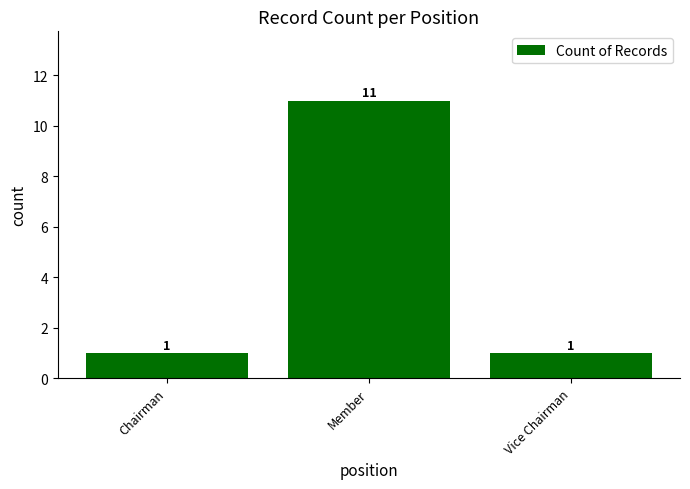

Read the value at Vice Chairman.

1